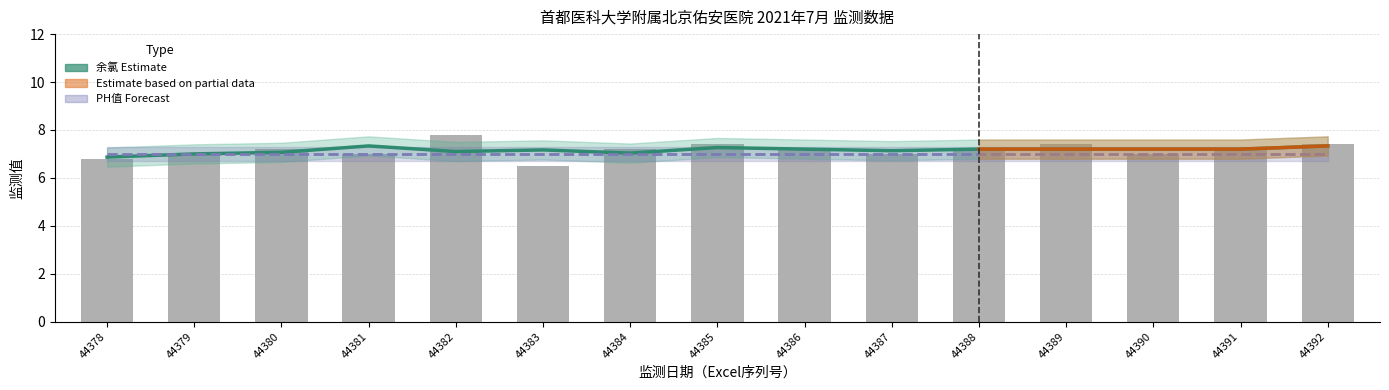

True or false: PH值 Estimate has a value of 7.0 at 44391.

True